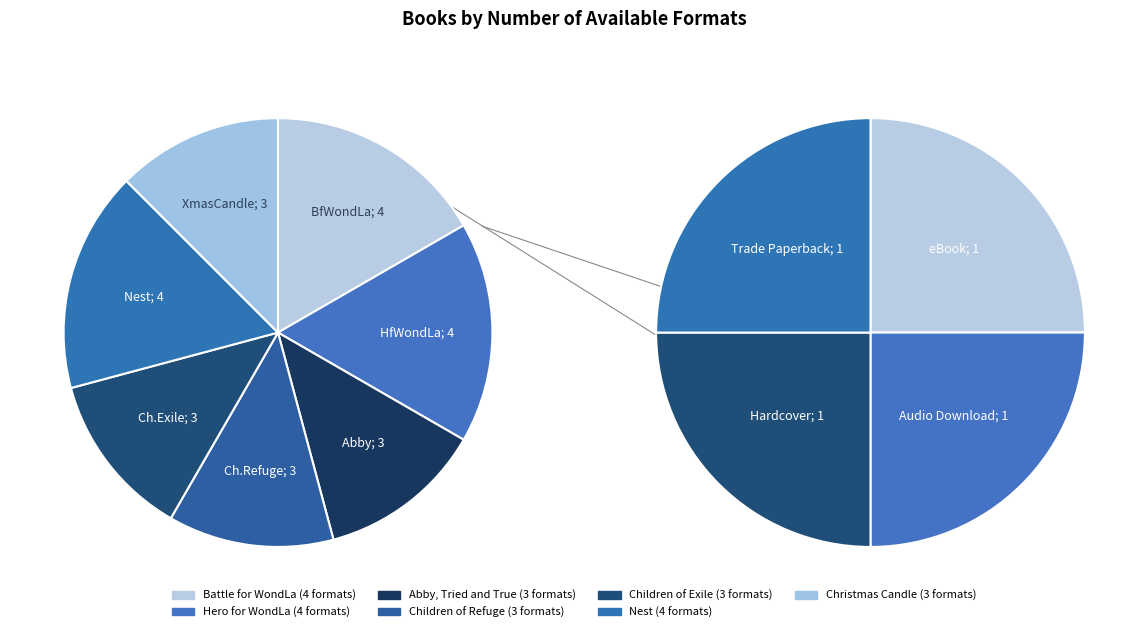

How many slices are in this pie chart?

7